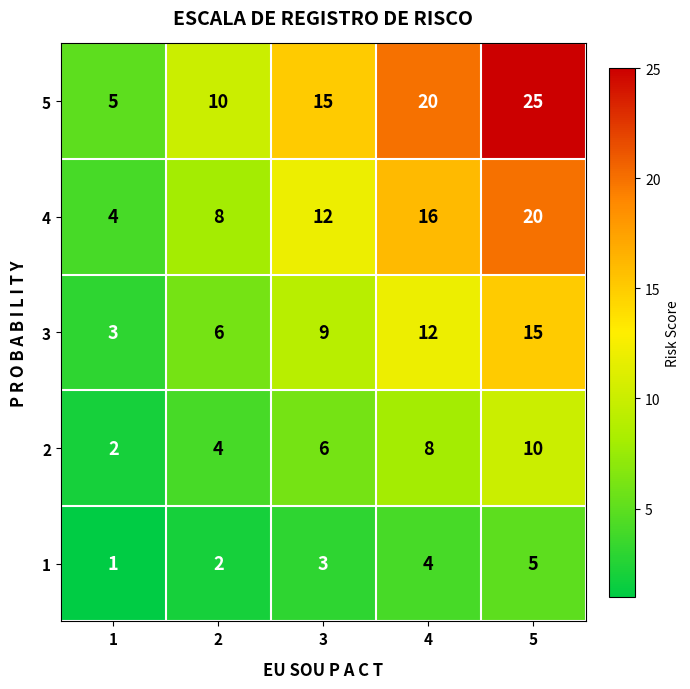

Which series has the widest spread of values?

5